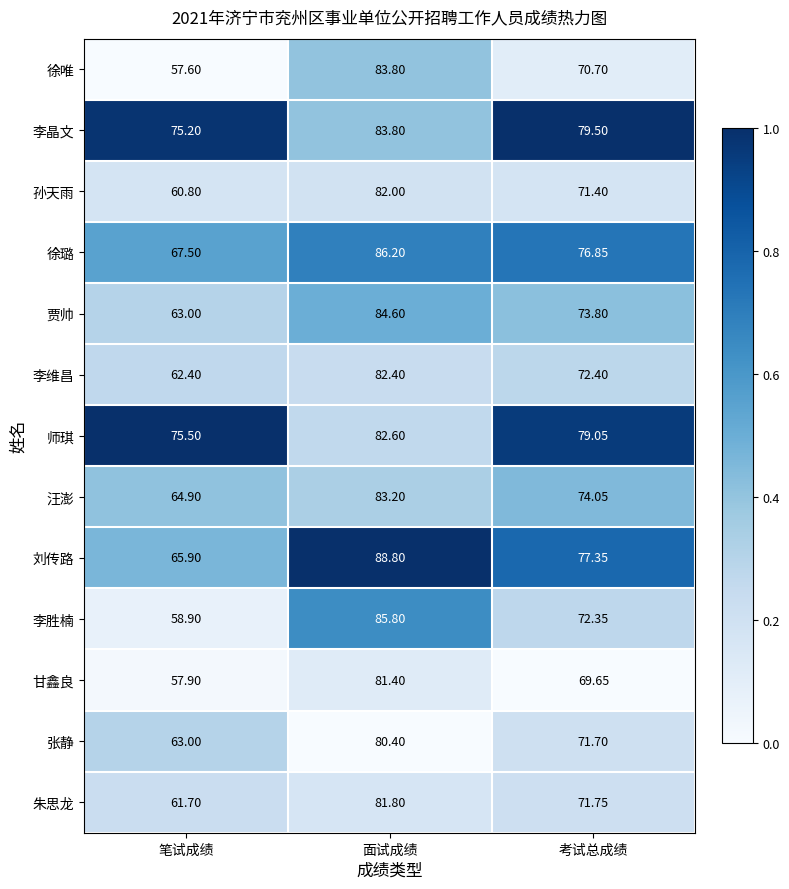

At which category is the sum across all series the highest?

面试成绩